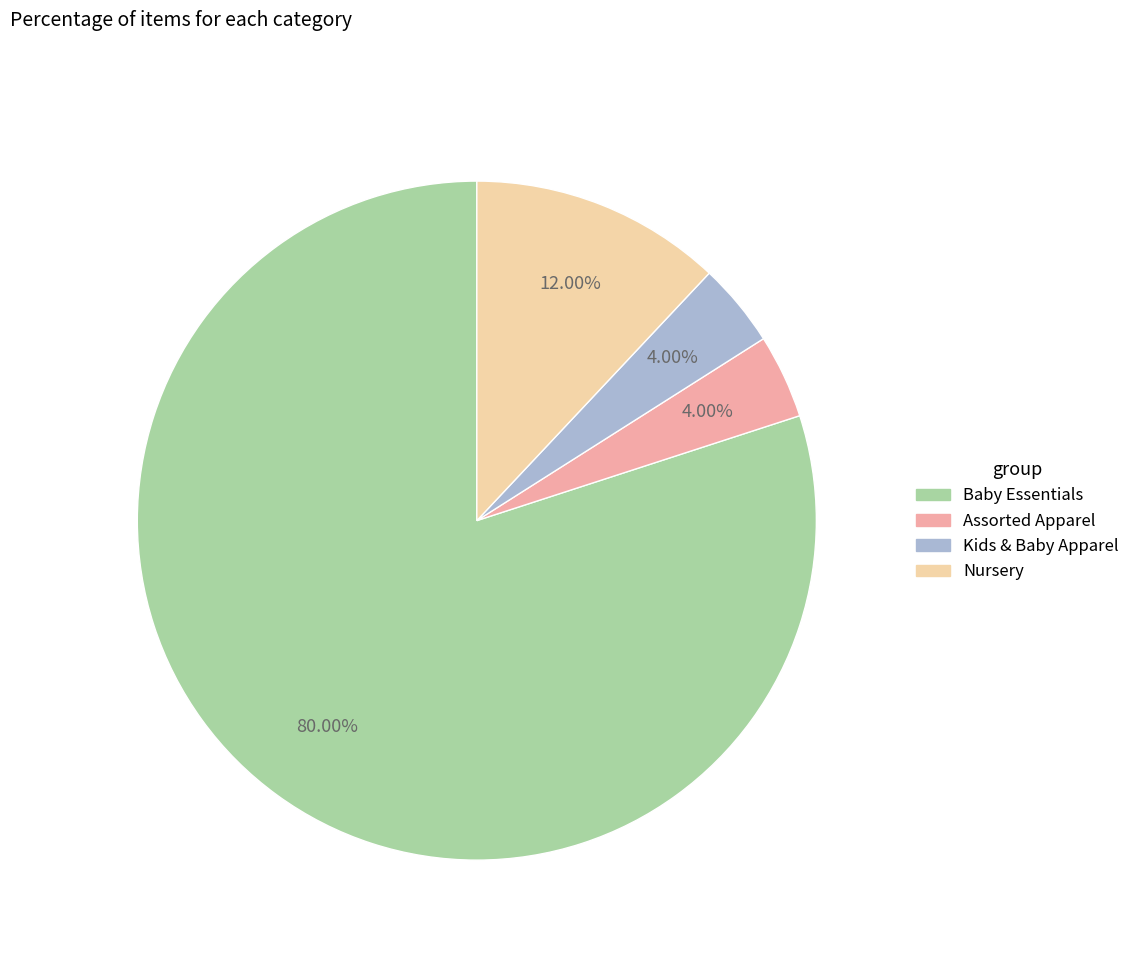

Which slice is the largest?

Baby Essentials